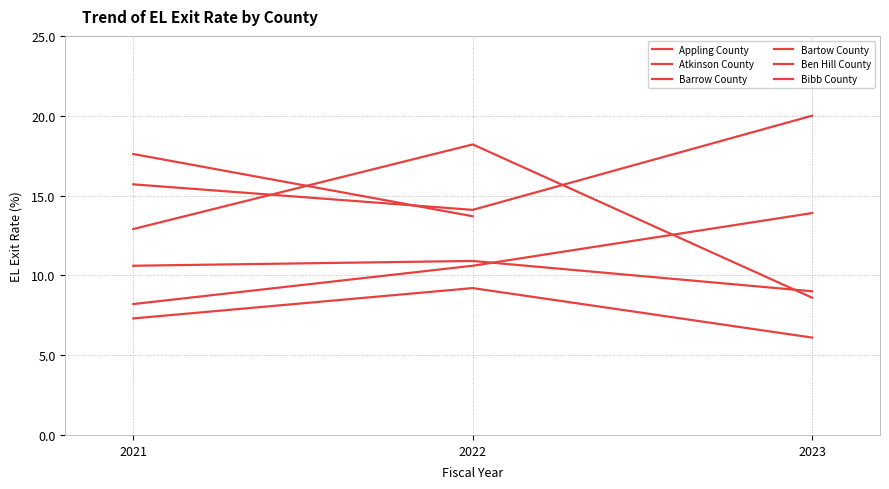

Which label corresponds to the smallest value in the chart?

2023